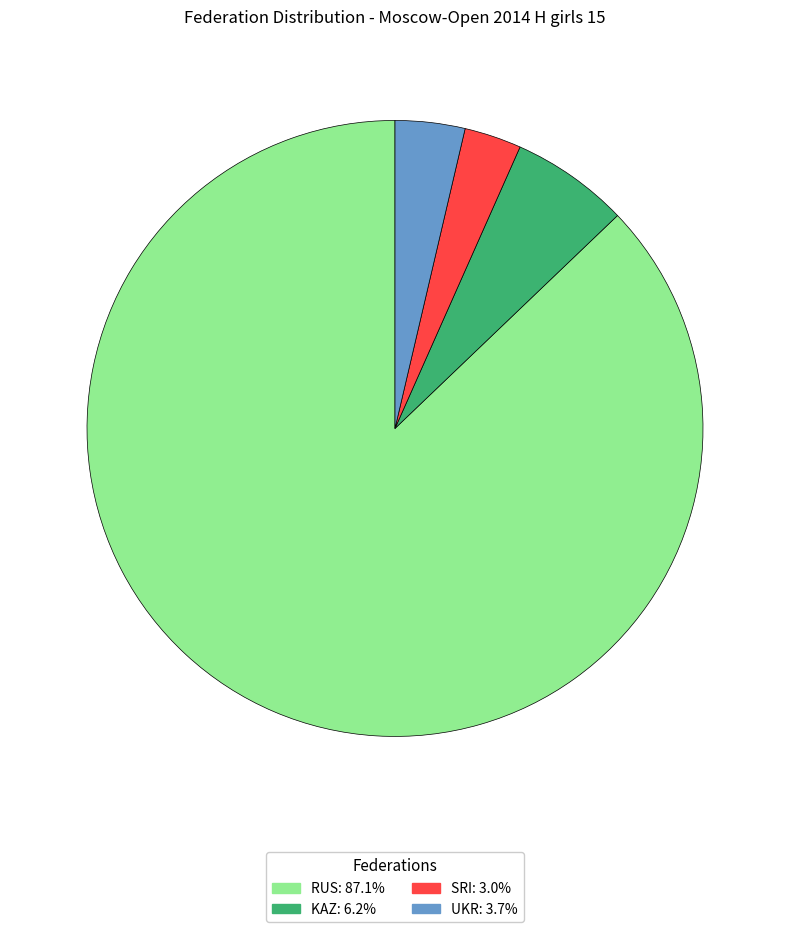

How many segments does this pie chart have?

4